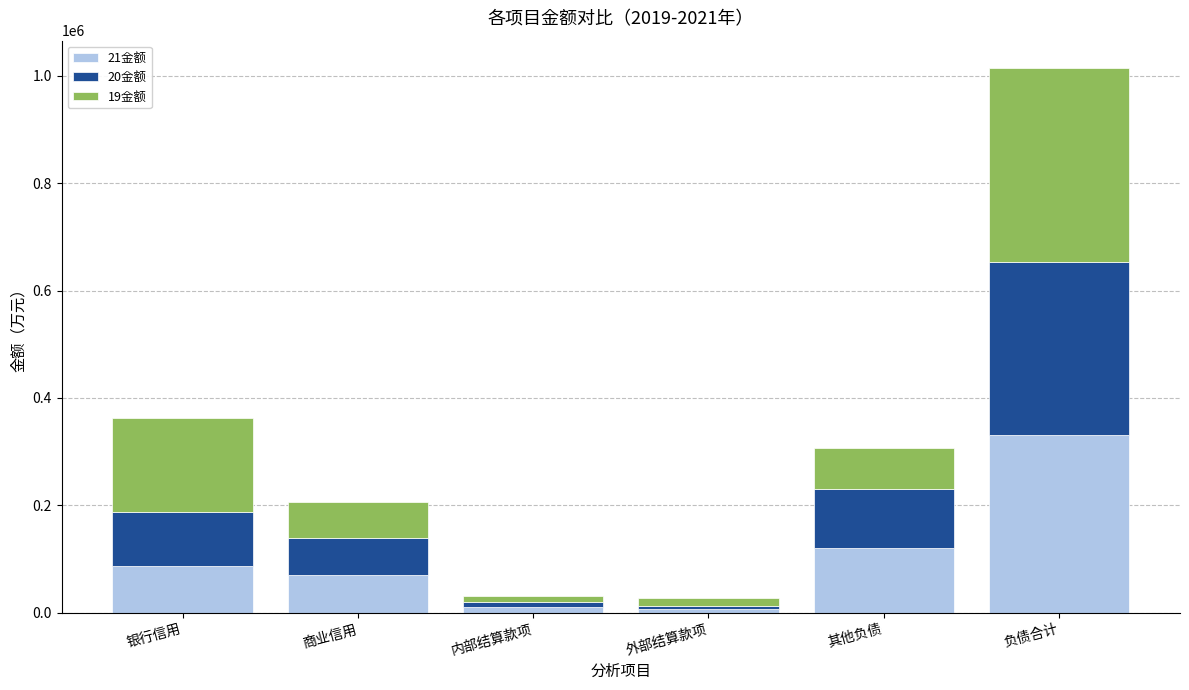

Are the bars grouped side by side (vs. stacked)?

No